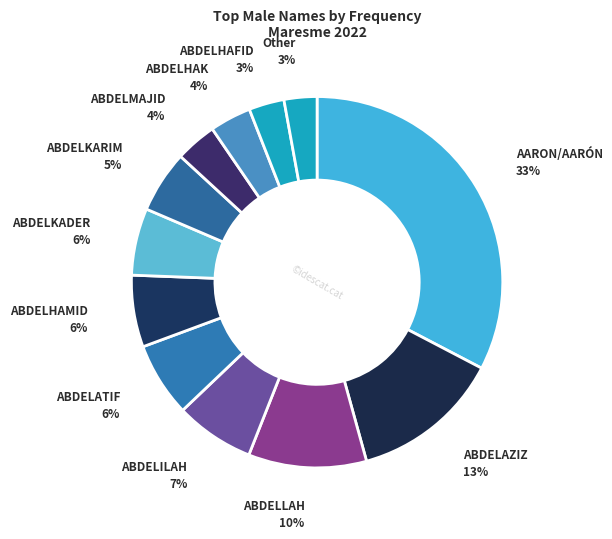

Count the number of slices in the pie.

12